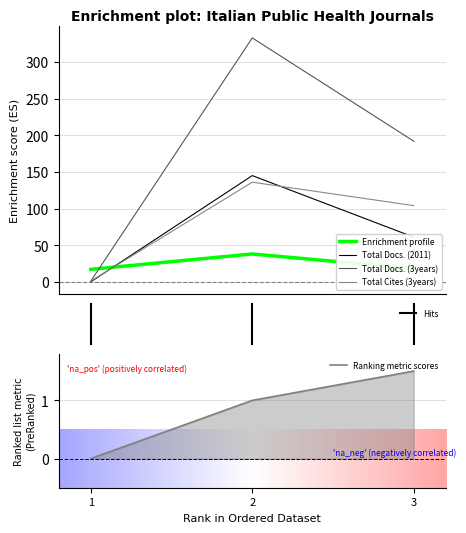

At which label does Total Refs. reach its peak?

3